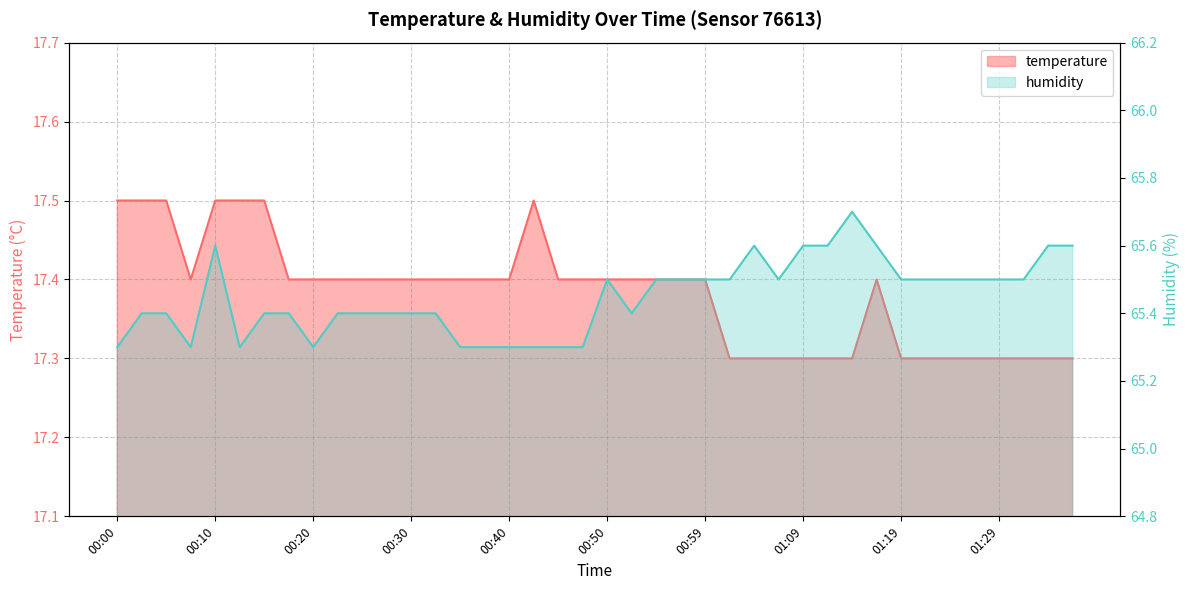

True or false: humidity and temperature intersect in this chart.

False